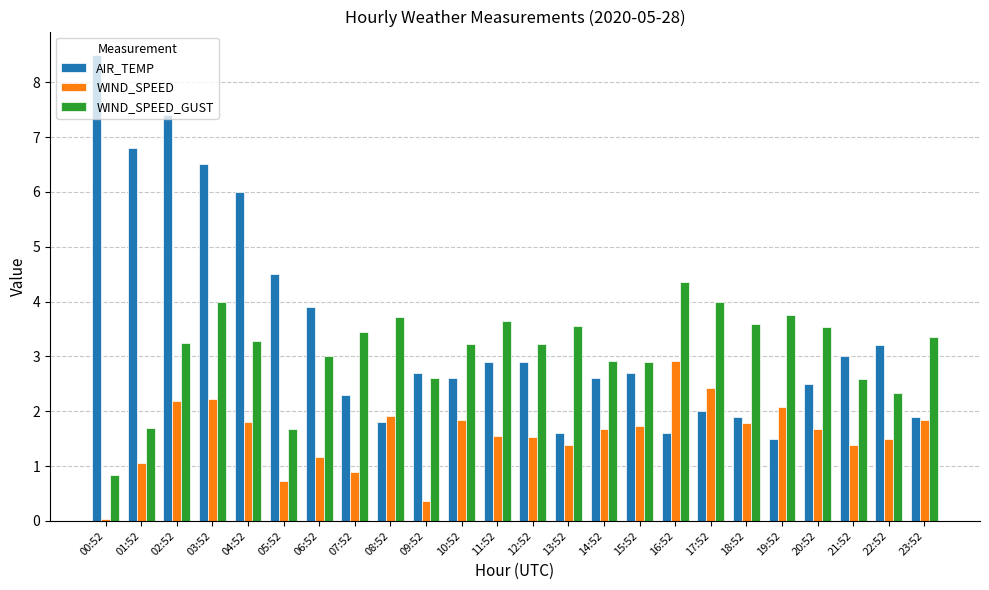

How many bars are there in total?

72